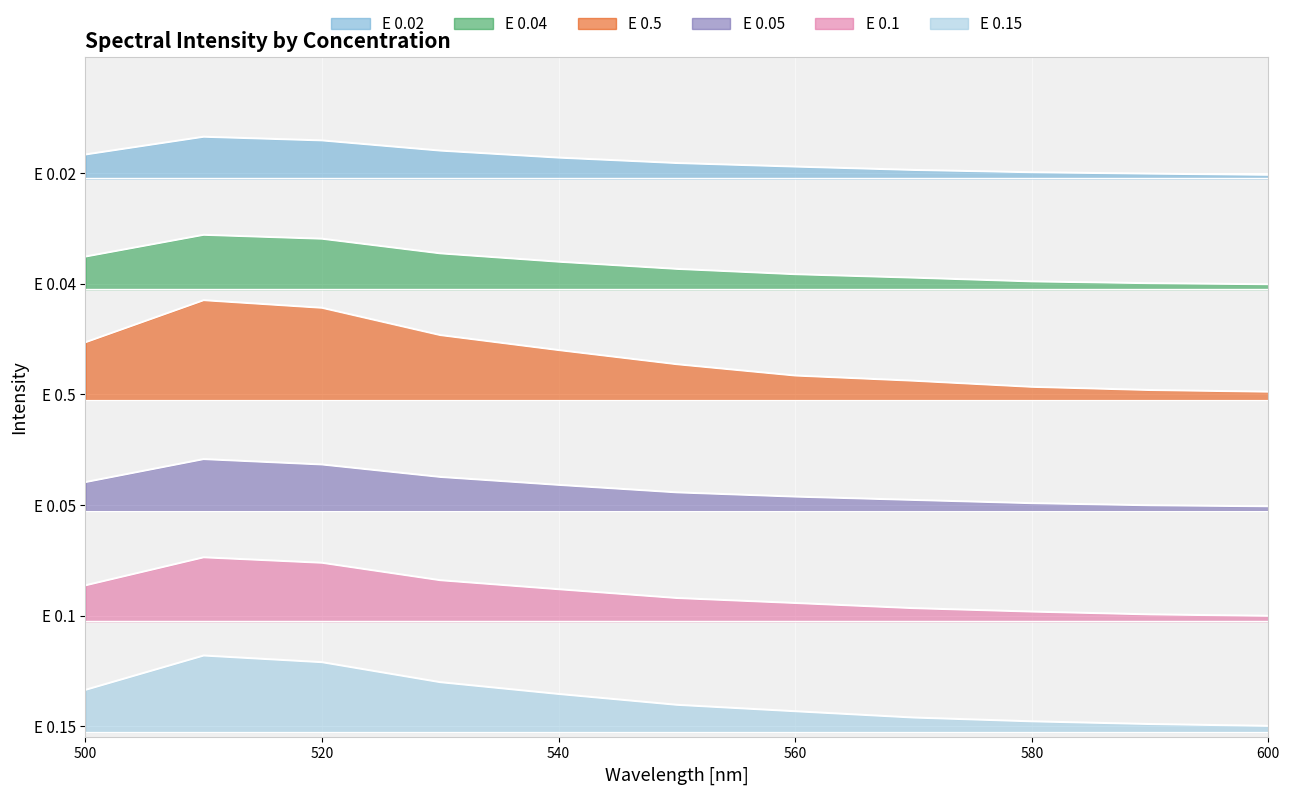

What is the sum of the E 0.04 values at 520 and 540?

8.9